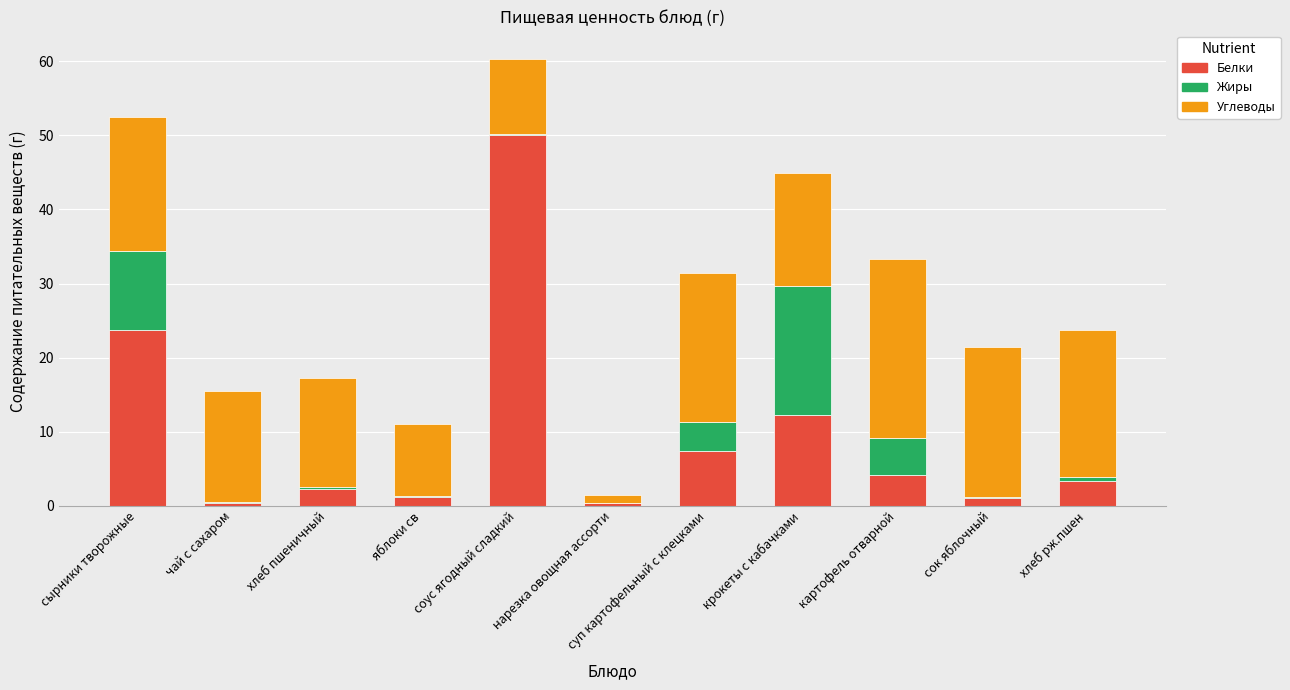

At which label does Белки reach its peak?

соус ягодный сладкий